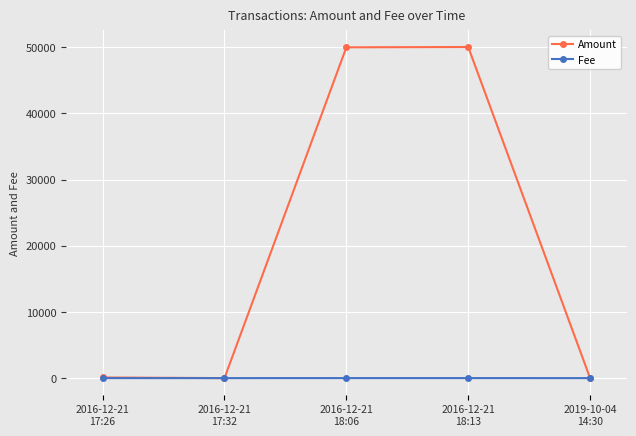

Rank the series by their maximum value, from highest to lowest.

Amount, Fee